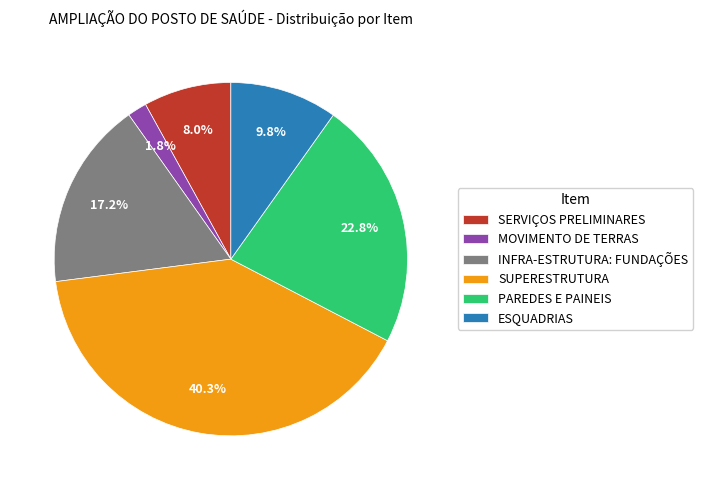

Count the number of slices in the pie.

6